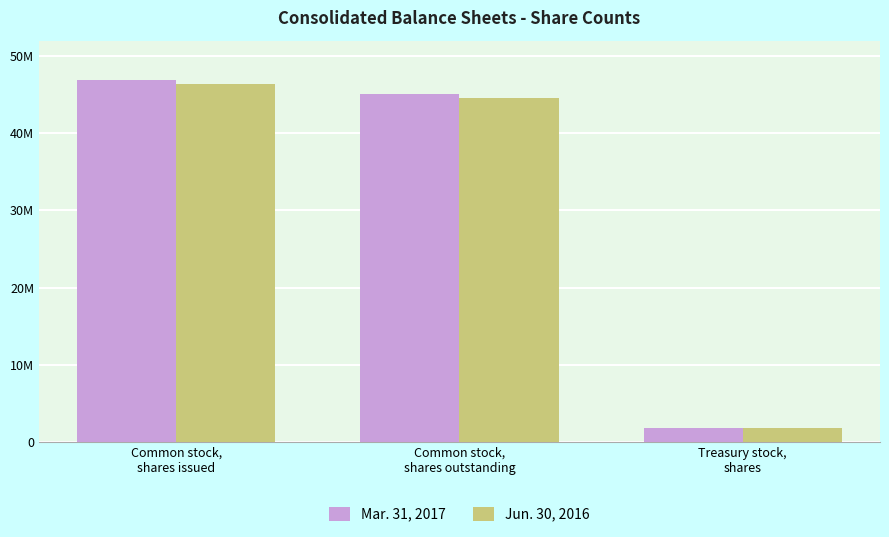

What are all the series names shown in the legend?

Mar. 31, 2017, Jun. 30, 2016